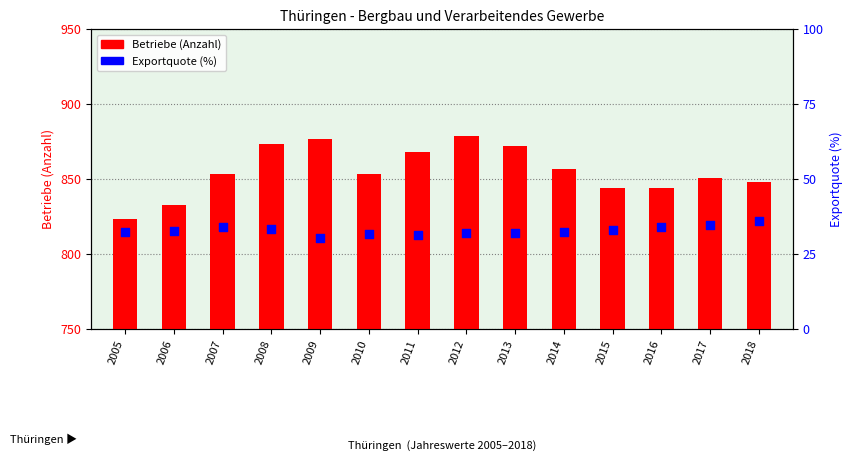

What are all the series names shown in the legend?

Betriebe (Anzahl), Exportquote (%)